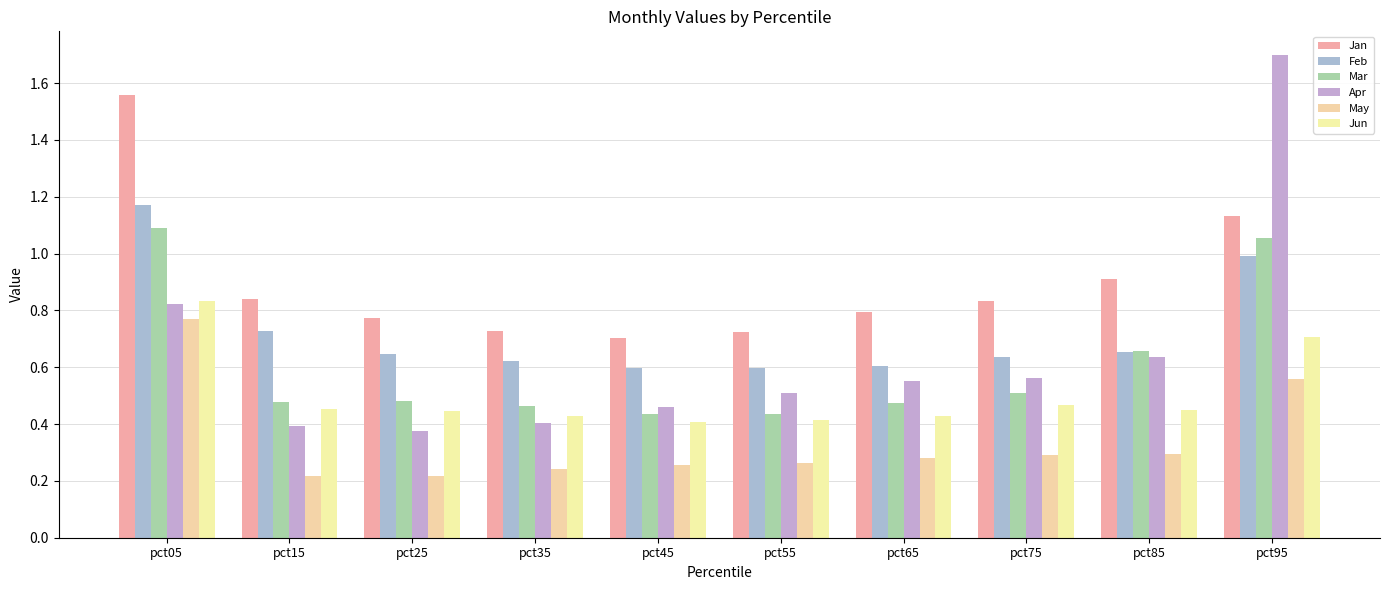

What are all the series names shown in the legend?

Jan, Feb, Mar, Apr, May, Jun